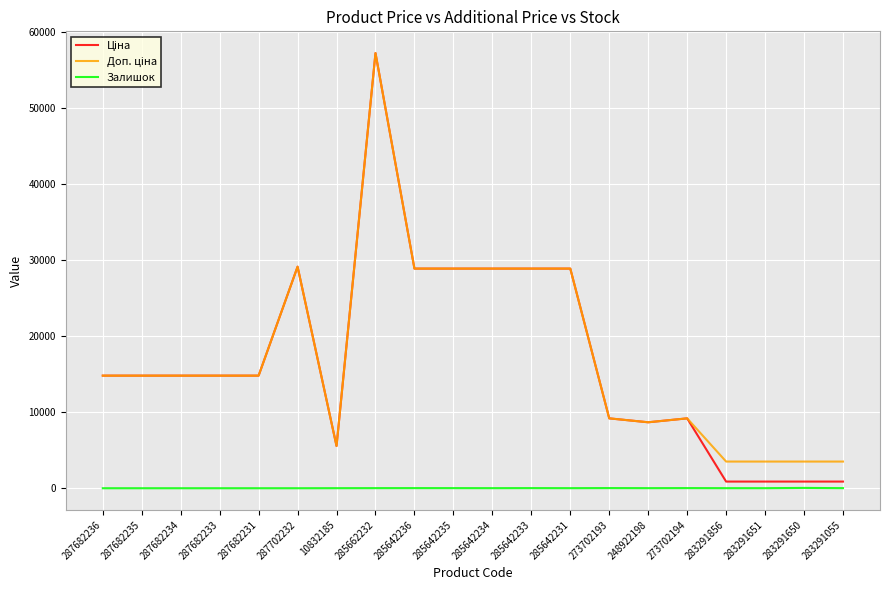

Which category has the highest value across all series?

285662232